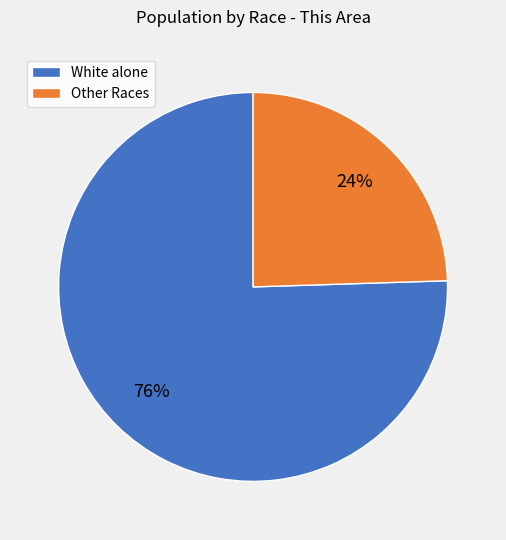

Does any single category account for the majority?

Yes